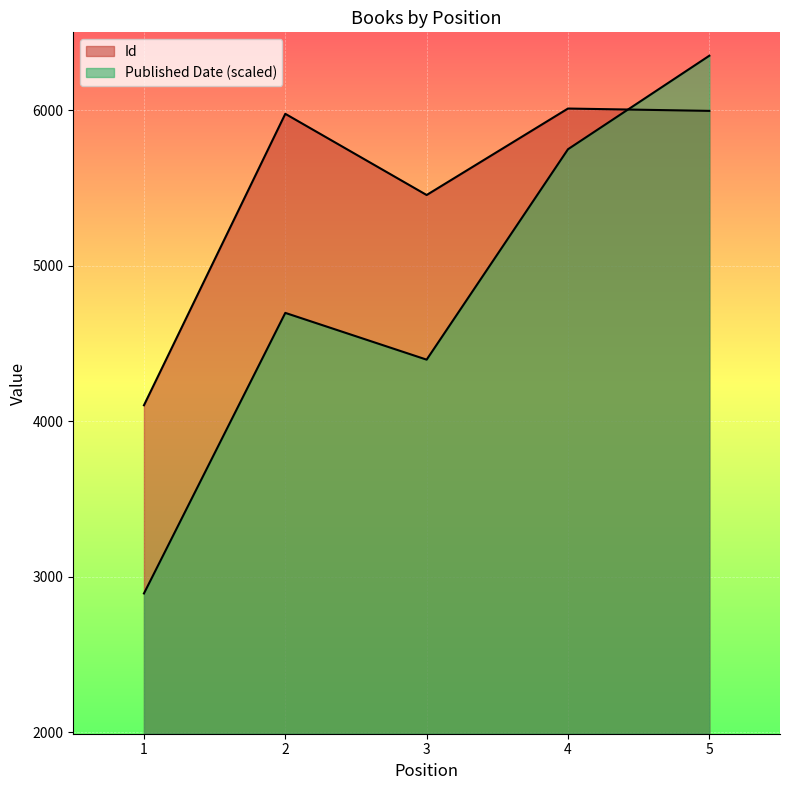

Is it true that Id equals 2576.5 at 5?

False